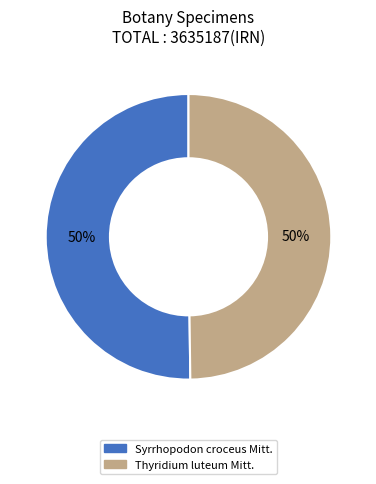

True or false: Thyridium luteum Mitt. accounts for 55% of the total.

False